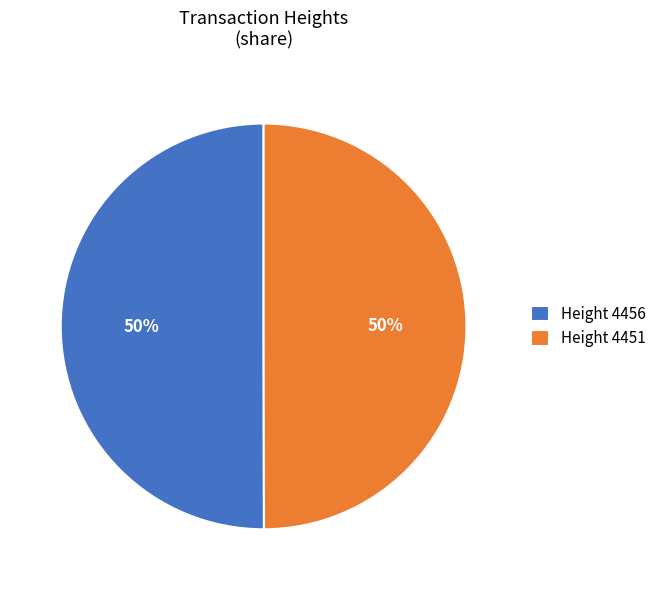

How many segments does this pie chart have?

2